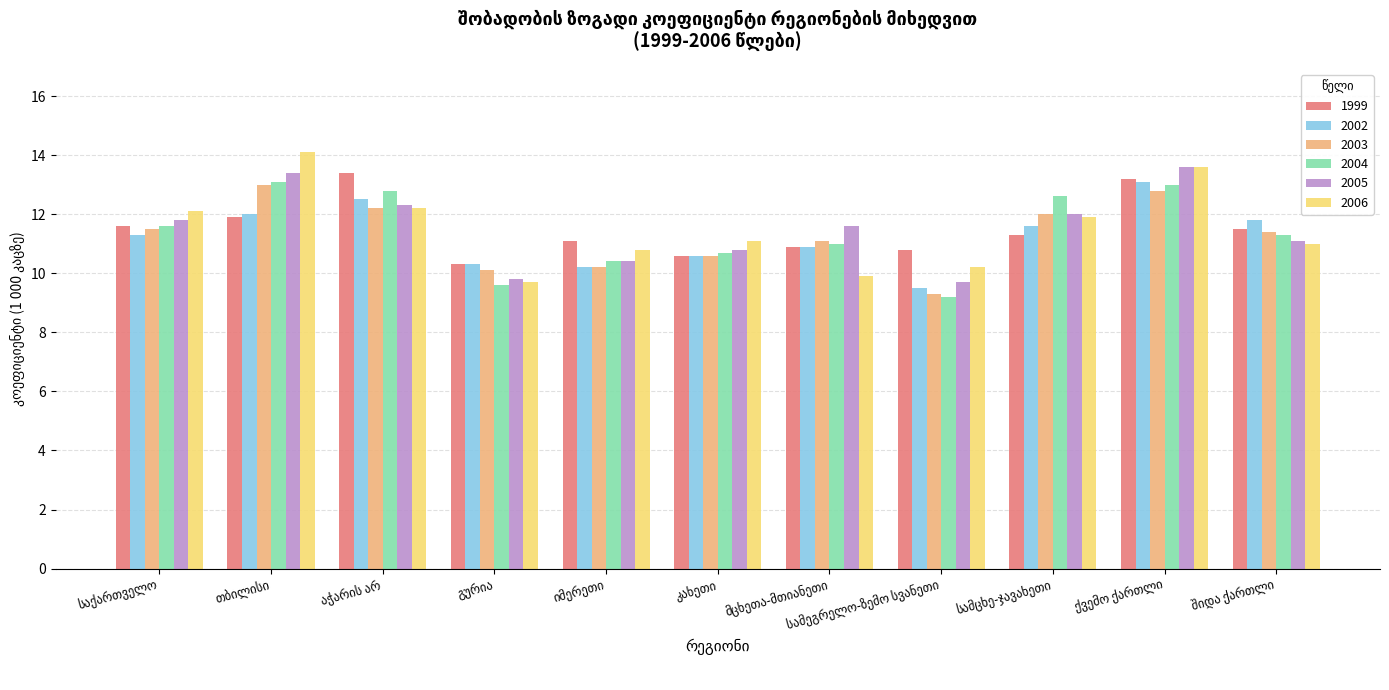

What is the difference between the maximum and second lowest values in the 2006 series?

4.2